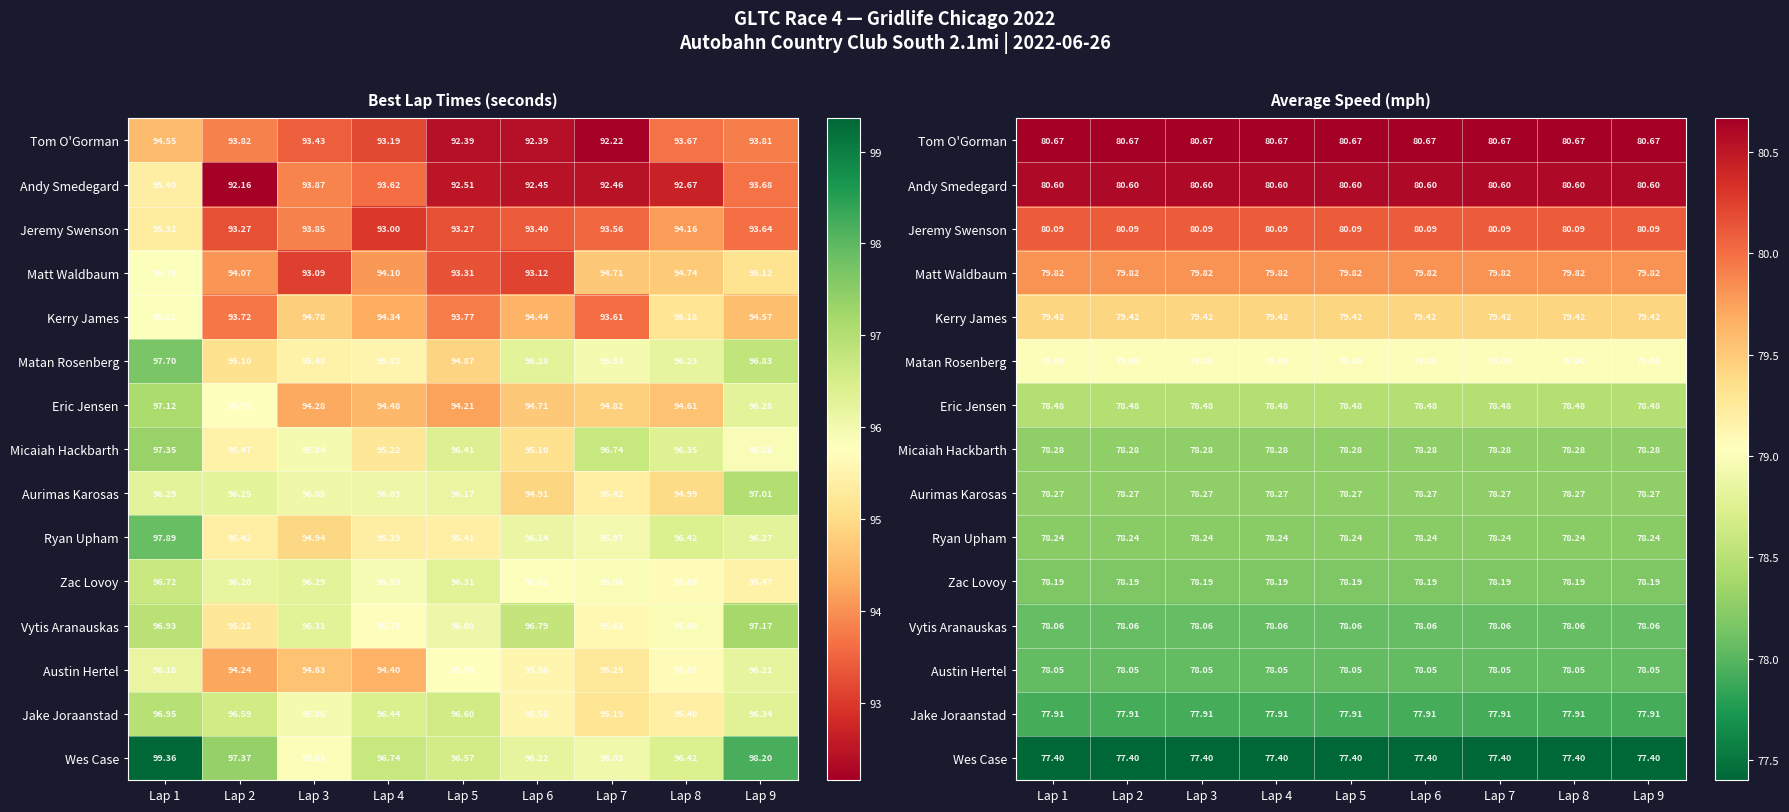

Where is Jeremy Swenson nearest to the value 80?

Lap 1